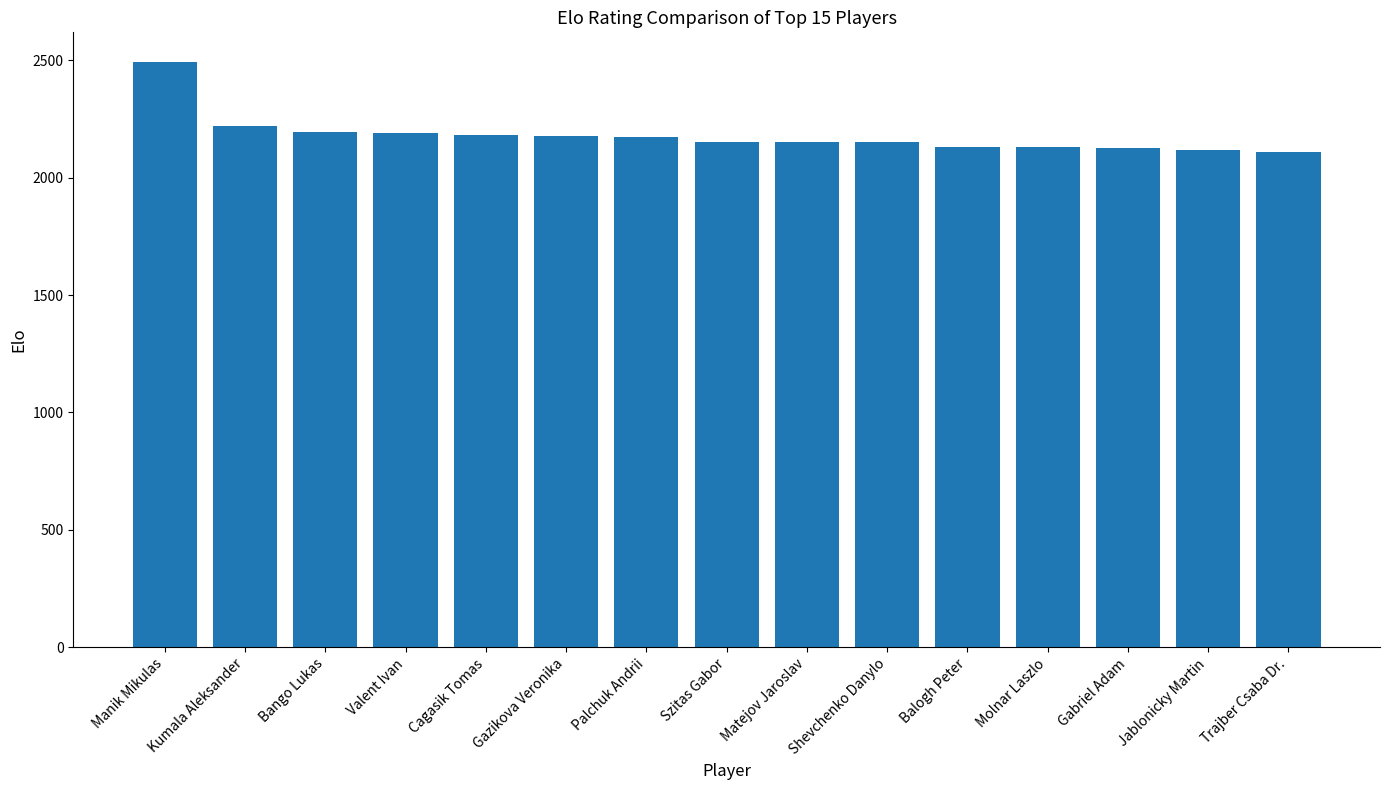

Count the number of data series in this chart.

1